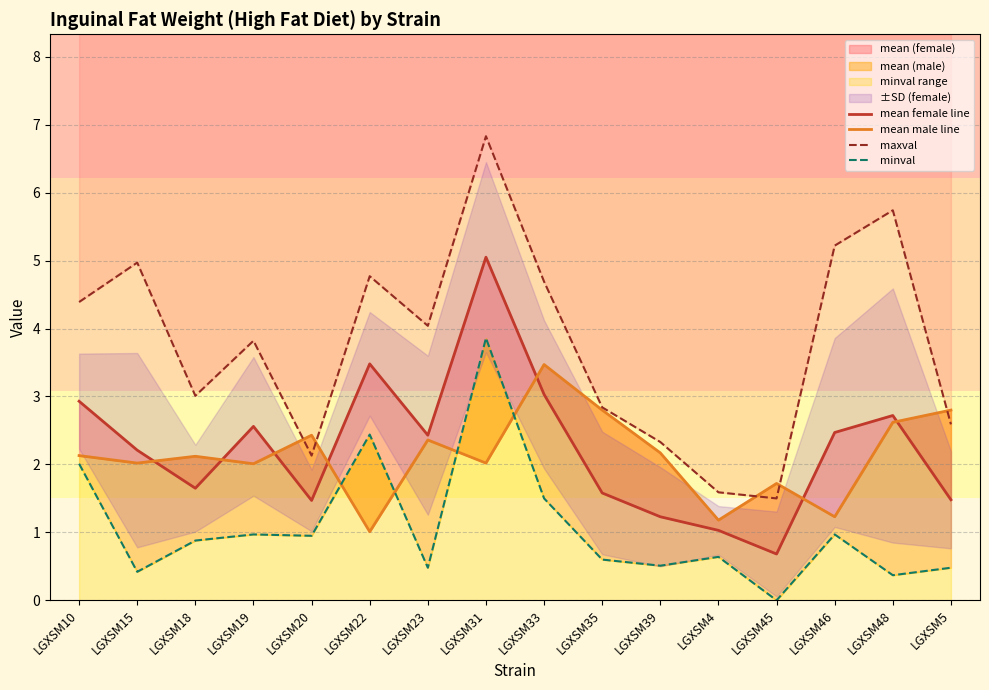

Rank the series by their maximum value, from lowest to highest.

mean male line, minval, mean female line, maxval